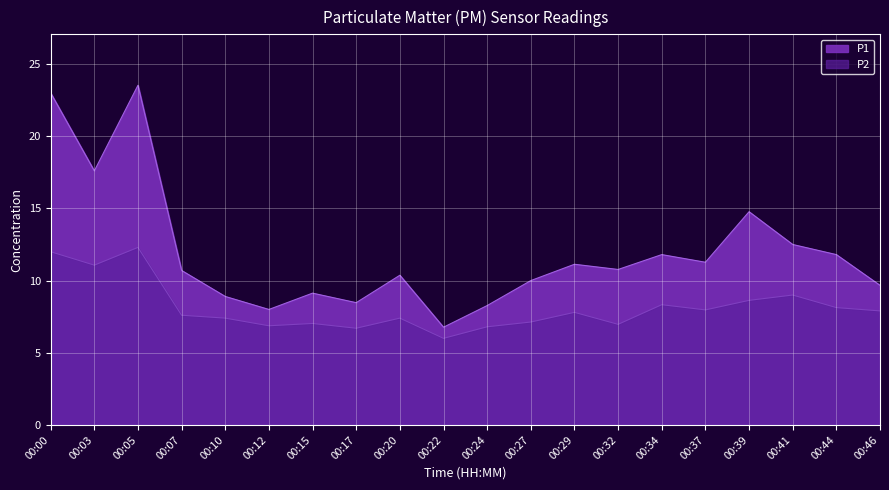

True or false: P1 and P2 intersect in this chart.

False